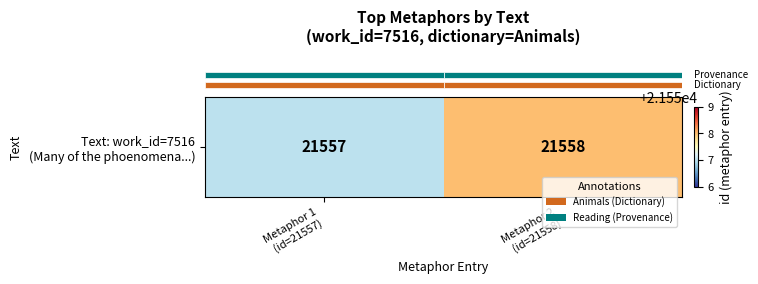

The chart shows a value of 21557 at Metaphor 1
(id=21557). True or false?

True